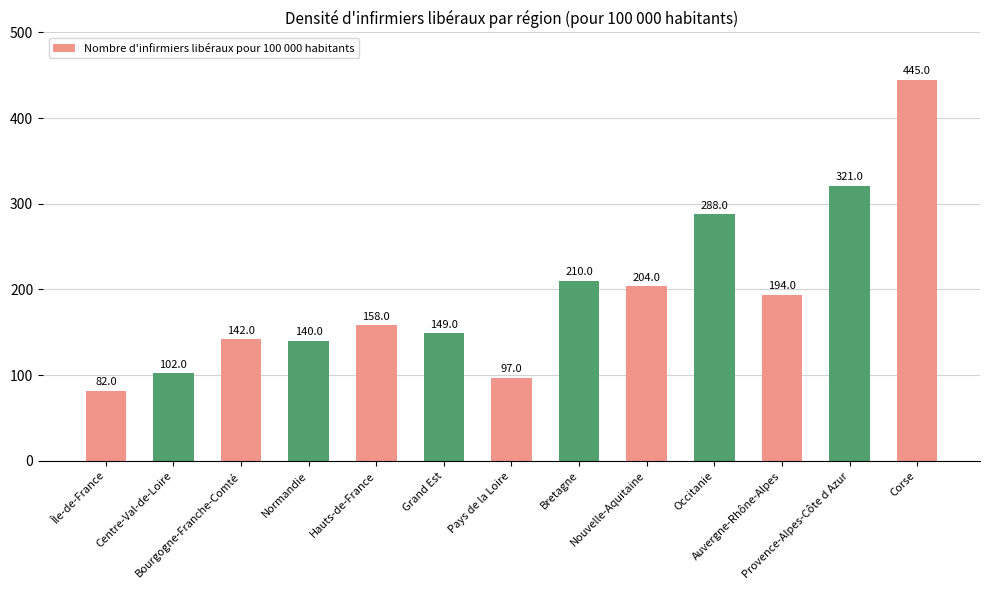

Is it true that the value at Grand Est is 149?

True